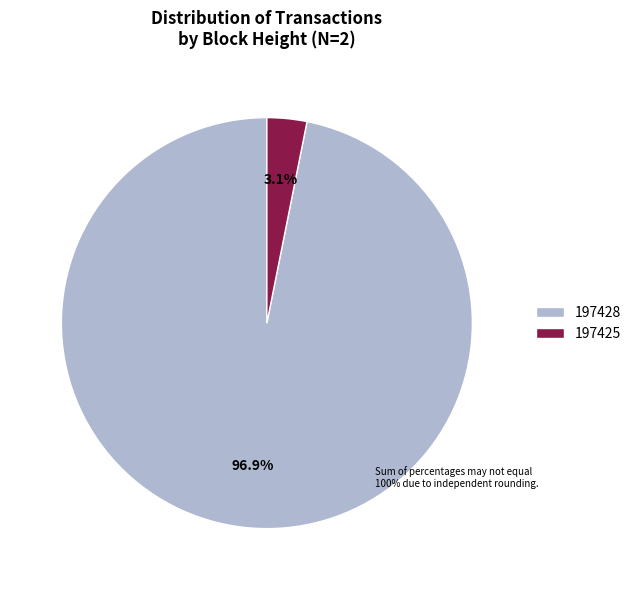

To the nearest percent, what is the average slice percentage?

50%